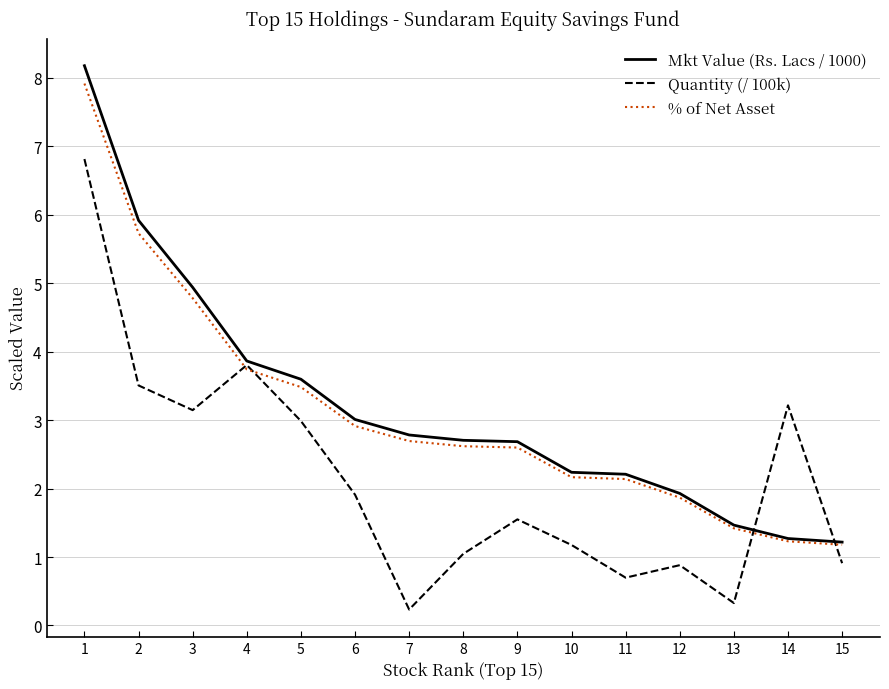

What is the lowest value of the Mkt Value (Rs. Lacs / 1000) series?

1.2